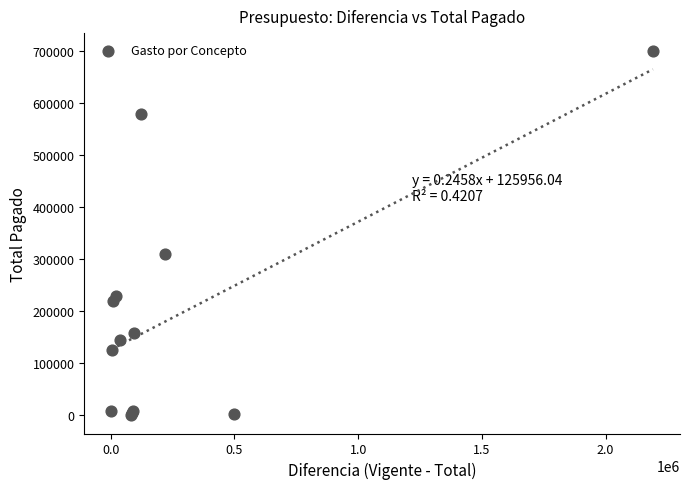

What Y value in the scatter plot is closest to 349492?

309860.4